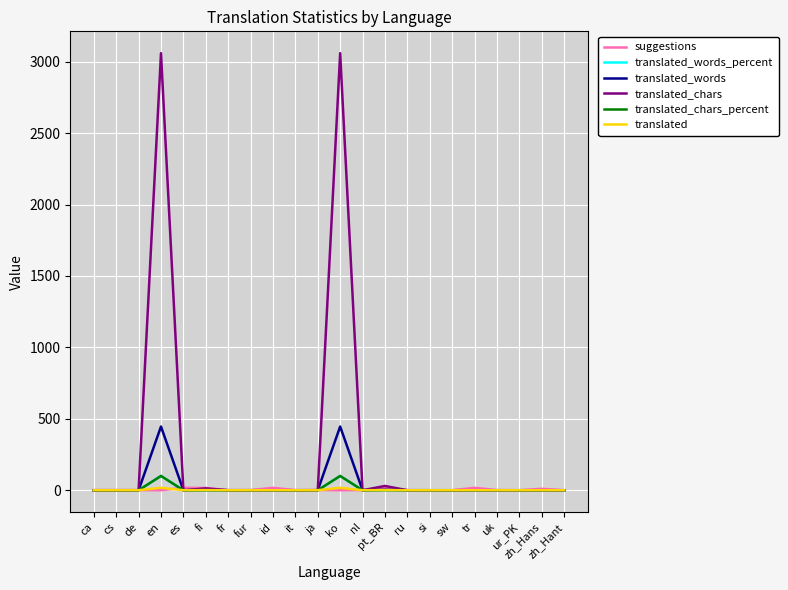

Which series has the largest range (max minus min)?

translated_chars